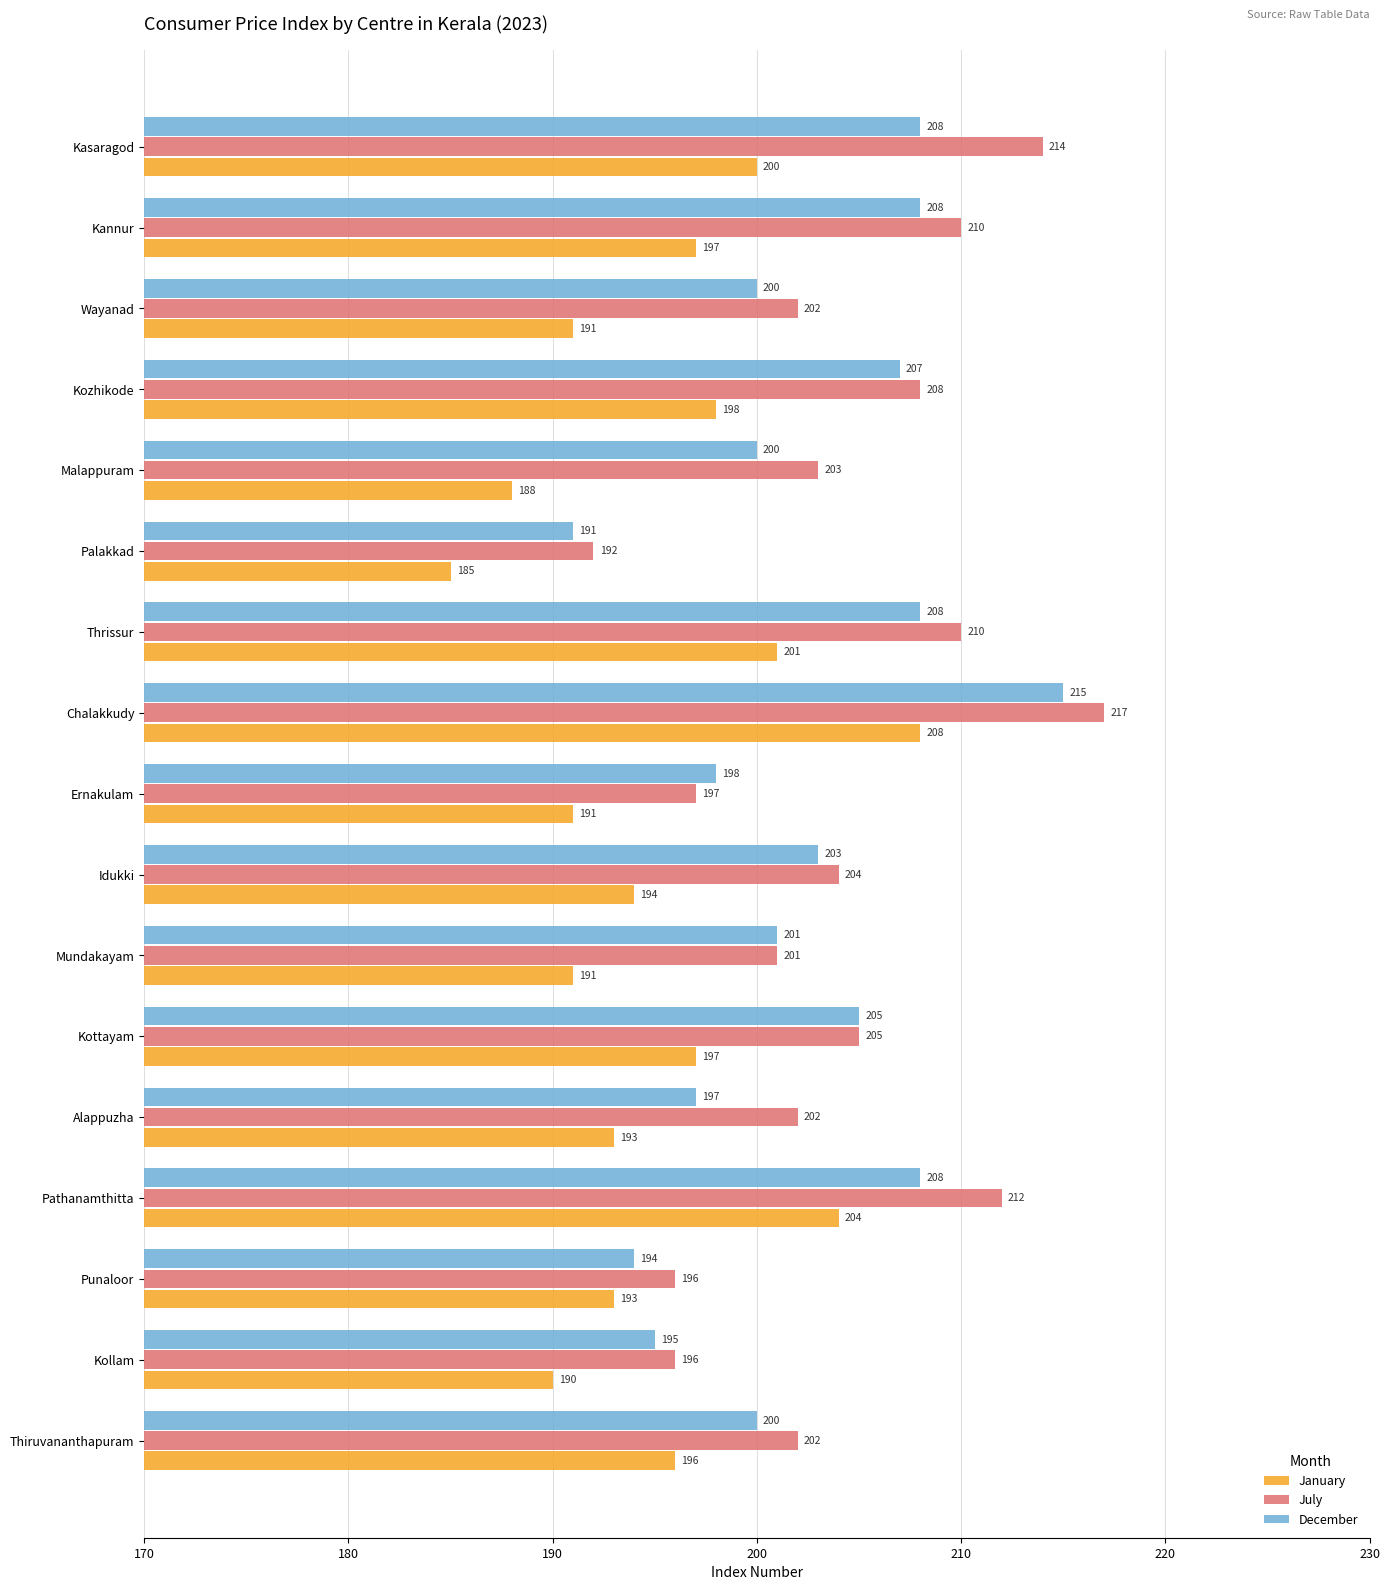

At how many categories does at least one series exceed 209?

5